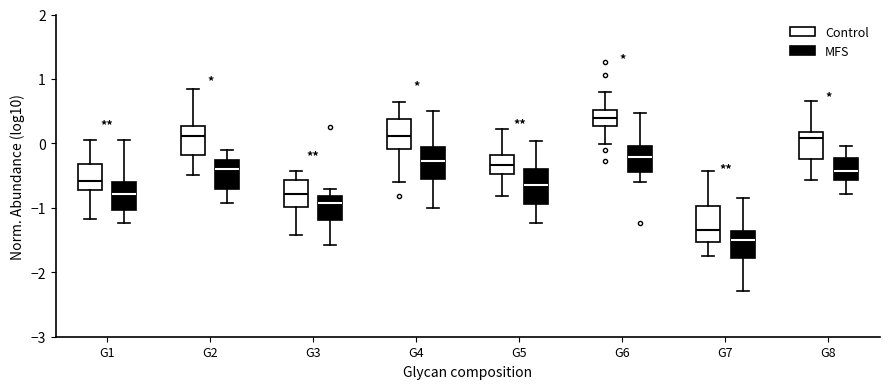

Where is the lower edge of the box for G7 (MFS) on the y-axis? The values are not printed on the chart, so give them approximately, as read against the axis.

-1.8